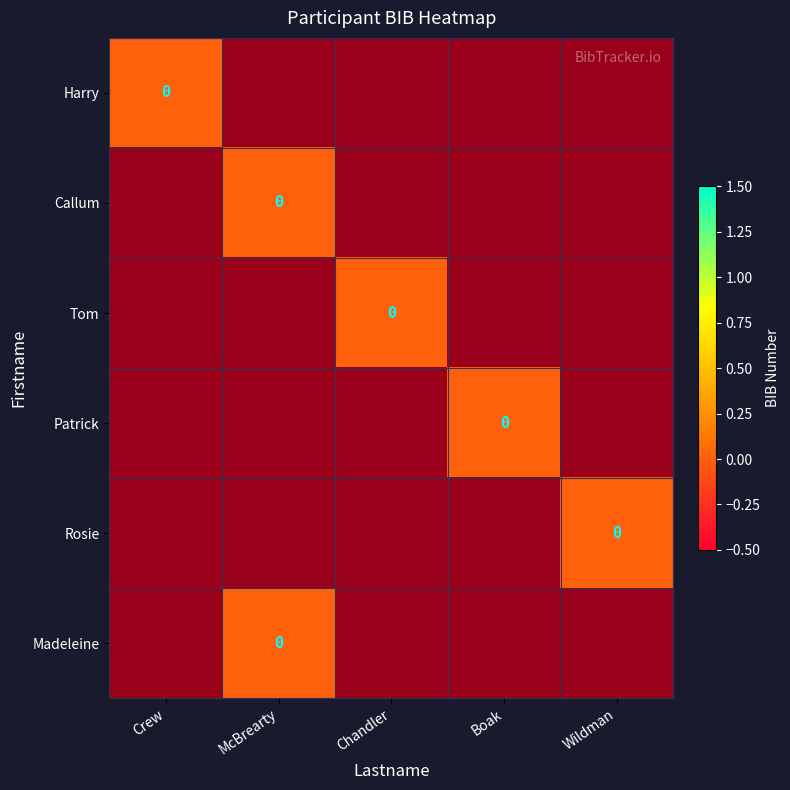

List the series in order of their overall mean, highest first.

Harry, Callum, Tom, Patrick, Rosie, Madeleine